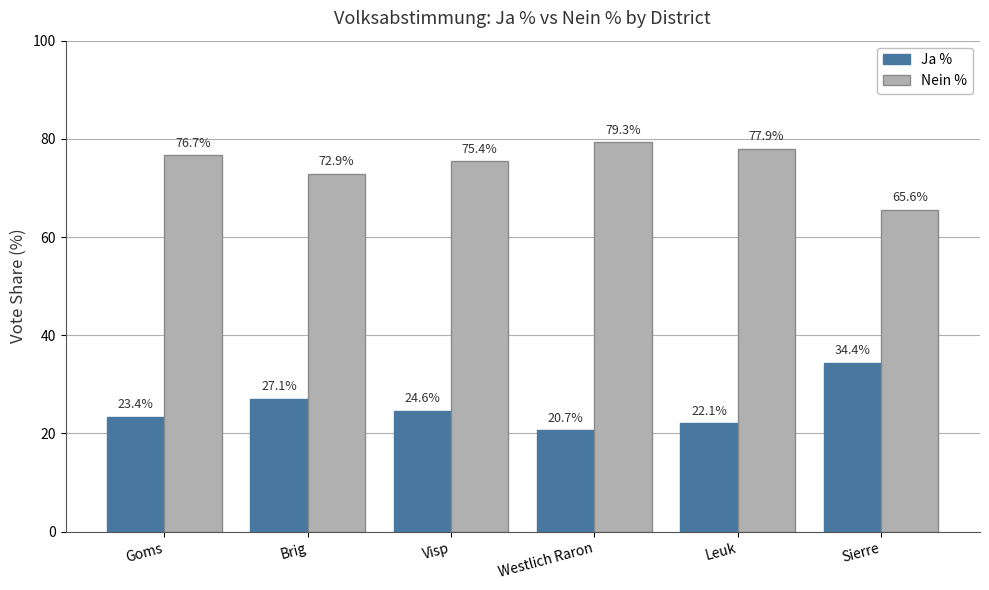

What is the average value of the Nein % series?

74.6